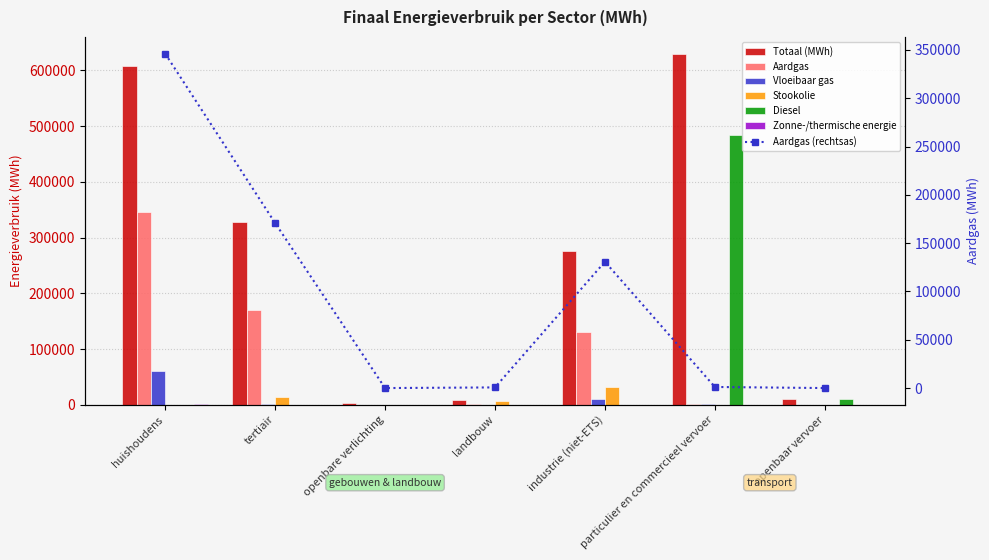

Rank the categories by Diesel value from highest to lowest.

particulier en commercieel vervoer, openbaar vervoer, huishoudens, tertiair, openbare verlichting, landbouw, industrie (niet-ETS)